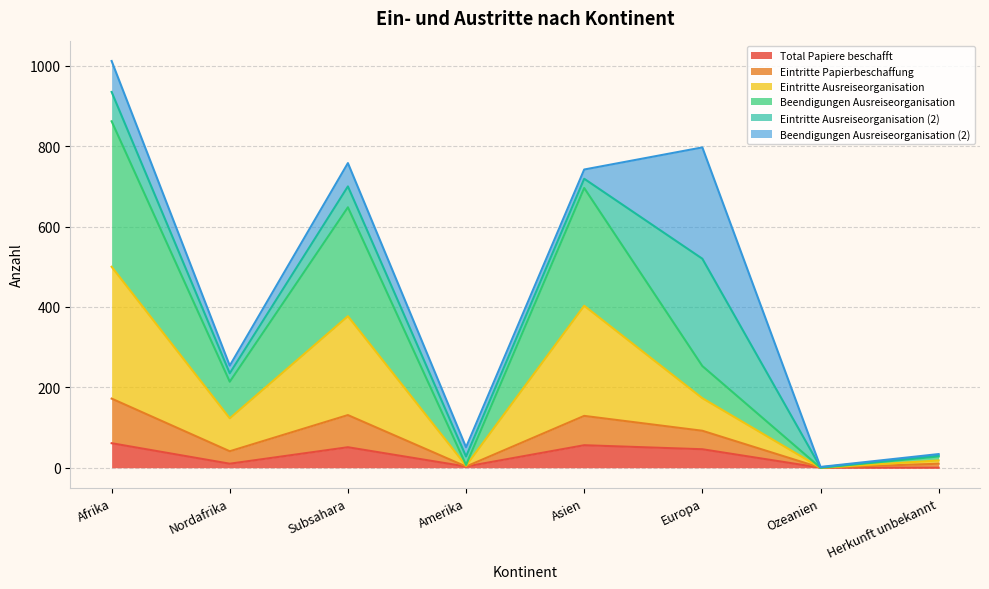

Does the chart have visible grid lines?

Yes